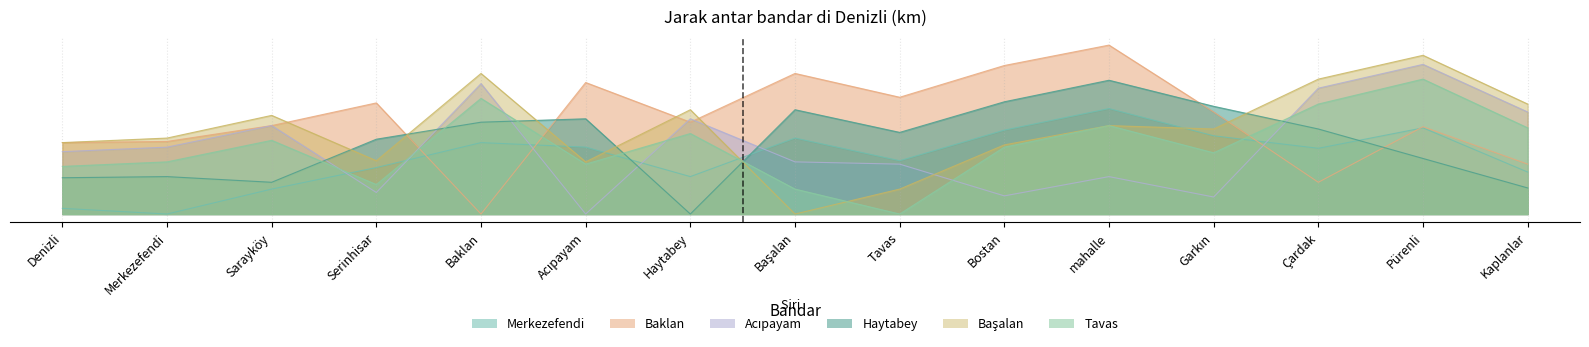

Reading right to left, extract all data points from this chart.

Merkezefendi: Kaplanlar=37.2	Pürenli=76.5	Çardak=58.4	Garkın=69.5	mahalle=93.6	Bostan=74.5	Tavas=47.3	Başalan=67.4	Haytabey=33.2	Acıpayam=59.4	Baklan=63.4	Serinhisar=41.3	Sarayköy=22.1	Merkezefendi=0.0	Denizli=5.0
Baklan: Kaplanlar=44.3	Pürenli=77.5	Çardak=28.2	Garkın=90.6	mahalle=150.0	Bostan=131.9	Tavas=103.7	Başalan=124.8	Haytabey=81.5	Acıpayam=116.8	Baklan=0.0	Serinhisar=98.7	Sarayköy=78.5	Merkezefendi=64.4	Denizli=63.4
Acıpayam: Kaplanlar=90.6	Pürenli=132.9	Çardak=111.7	Garkın=15.1	mahalle=33.2	Bostan=16.1	Tavas=44.3	Başalan=46.3	Haytabey=84.6	Acıpayam=0.0	Baklan=115.8	Serinhisar=19.1	Sarayköy=78.5	Merkezefendi=59.4	Denizli=55.4
Haytabey: Kaplanlar=23.2	Pürenli=49.3	Çardak=75.5	Garkın=95.6	mahalle=118.8	Bostan=99.7	Tavas=72.5	Başalan=92.6	Haytabey=0.0	Acıpayam=84.6	Baklan=81.5	Serinhisar=66.4	Sarayköy=28.2	Merkezefendi=33.2	Denizli=32.2
Başalan: Kaplanlar=97.7	Pürenli=140.9	Çardak=119.8	Garkın=75.5	mahalle=78.5	Bostan=61.4	Tavas=22.1	Başalan=0.0	Haytabey=92.6	Acıpayam=46.3	Baklan=124.8	Serinhisar=47.3	Sarayköy=87.6	Merkezefendi=67.4	Denizli=63.4
Tavas: Kaplanlar=76.5	Pürenli=119.8	Çardak=97.7	Garkın=54.4	mahalle=78.5	Bostan=59.4	Tavas=0.0	Başalan=22.1	Haytabey=71.5	Acıpayam=44.3	Baklan=102.7	Serinhisar=26.2	Sarayköy=65.4	Merkezefendi=46.3	Denizli=42.3